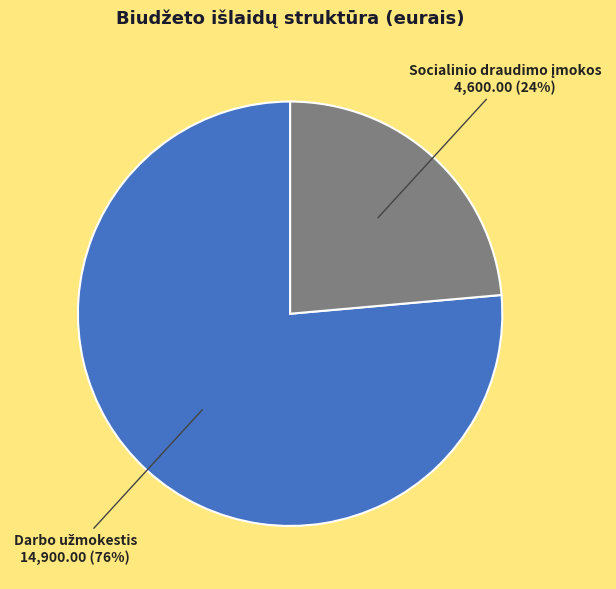

Does any single category account for the majority?

Yes